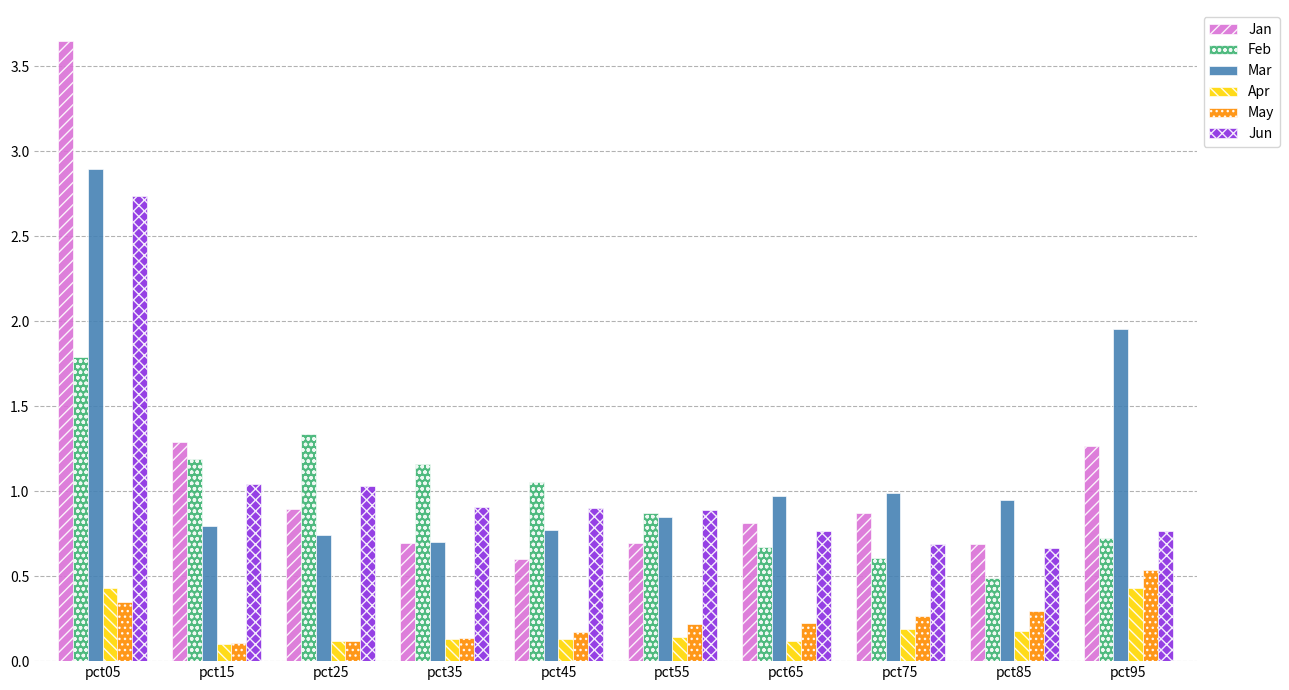

The Jun series shows 0.9 at pct45. True or false?

True